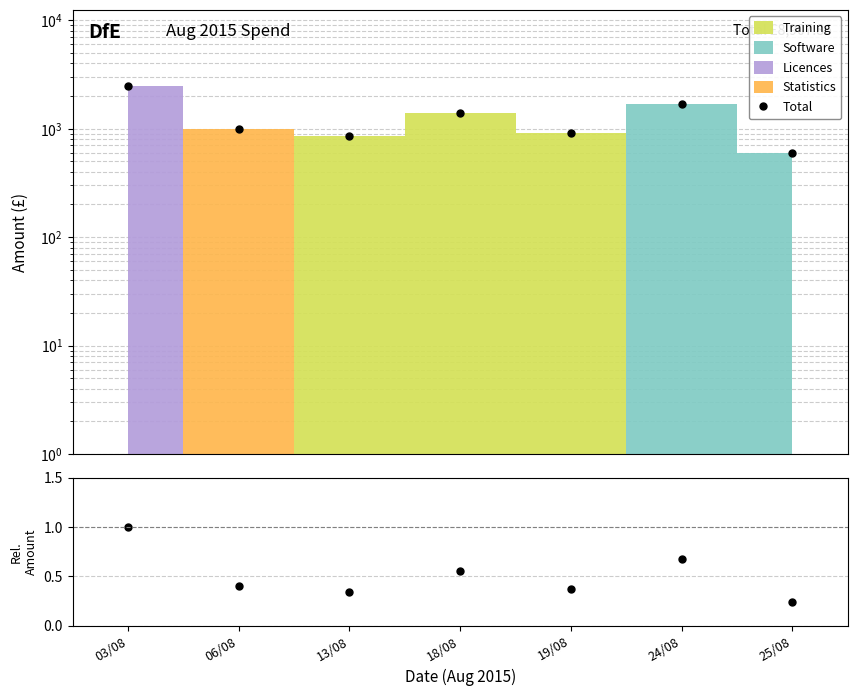

True or false: Ratio and Total intersect in this chart.

False